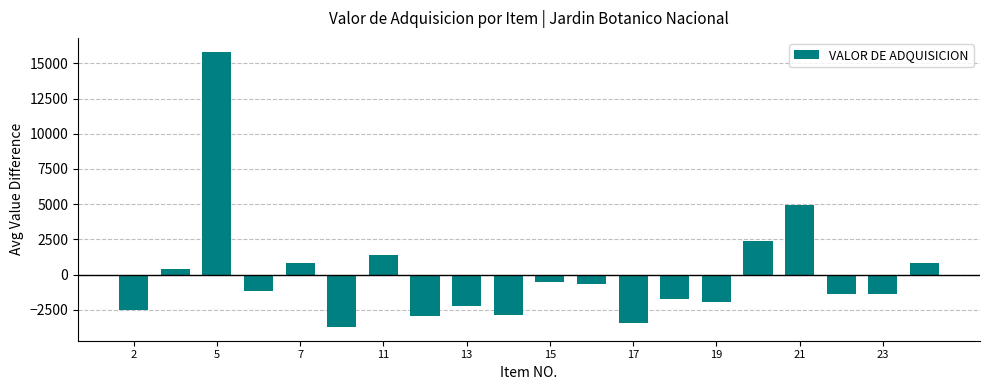

What is the difference between the maximum and minimum values?

19561.2